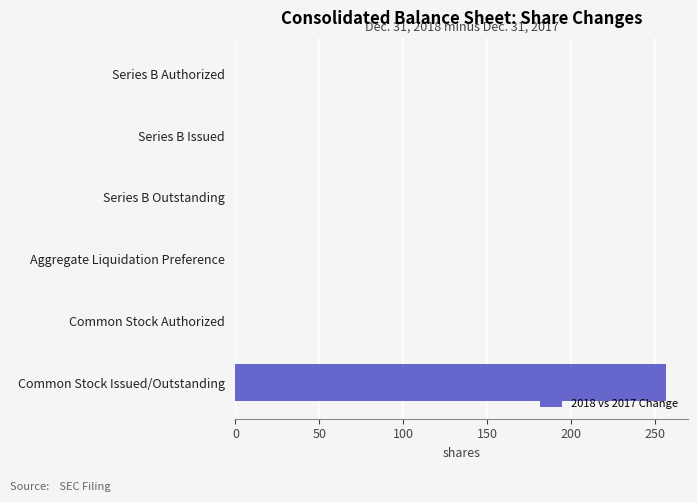

The value at Series B Issued is 0. True or false?

True